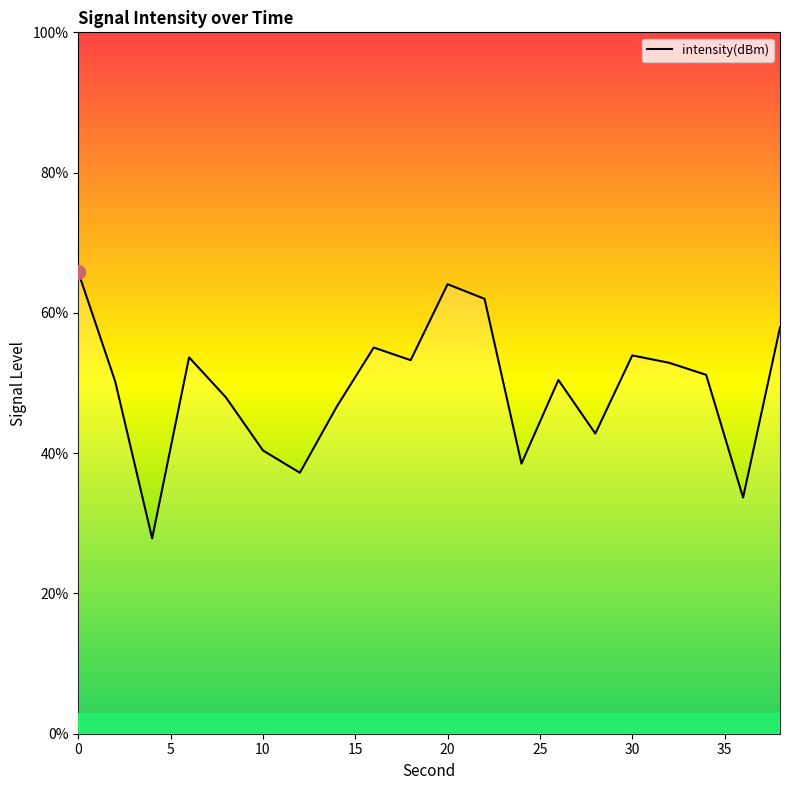

What is the difference between the maximum and minimum values?

38.0